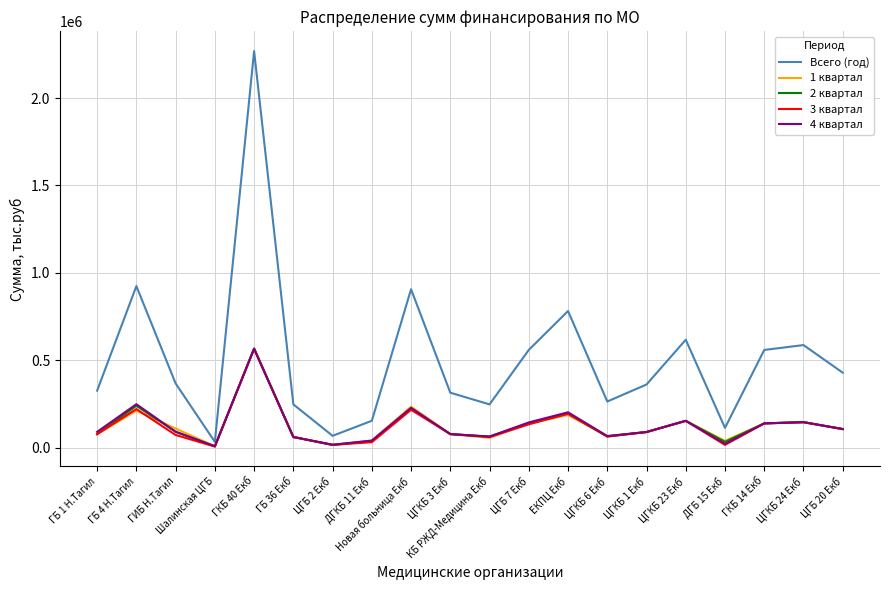

How many interior local valleys does the 4 квартал series have?

5